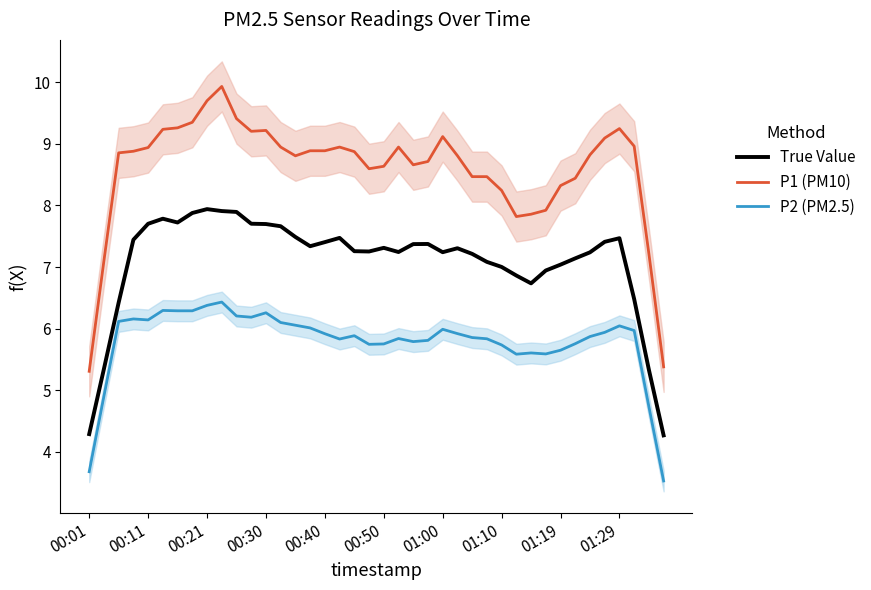

What is the difference between the highest and lowest values at 37?

3.0